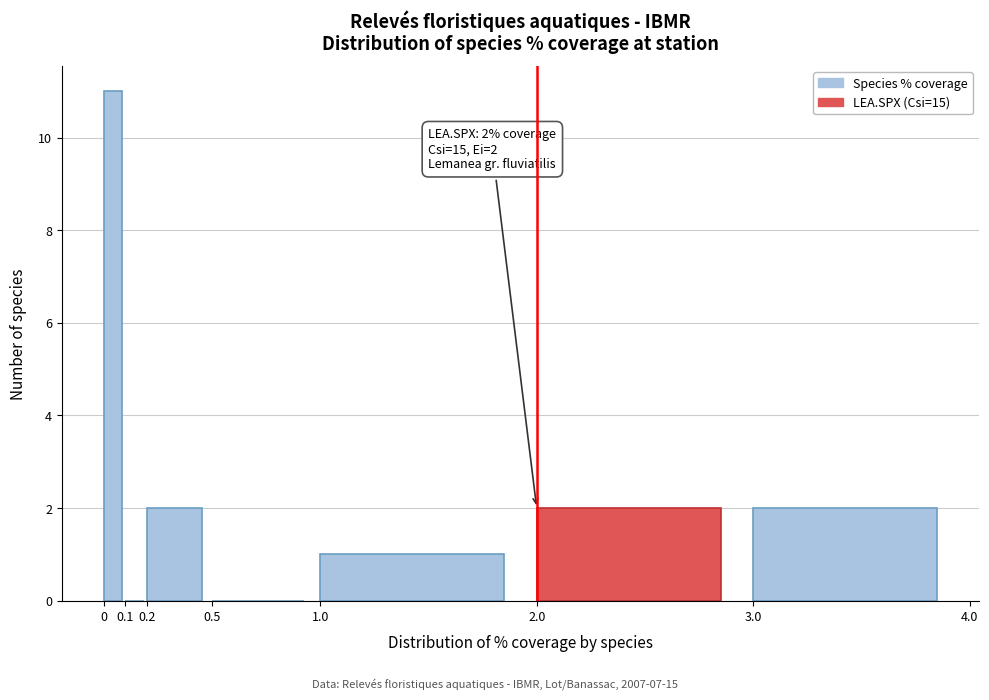

Over which range of the x-axis is the bar tallest?

0 to 0.1